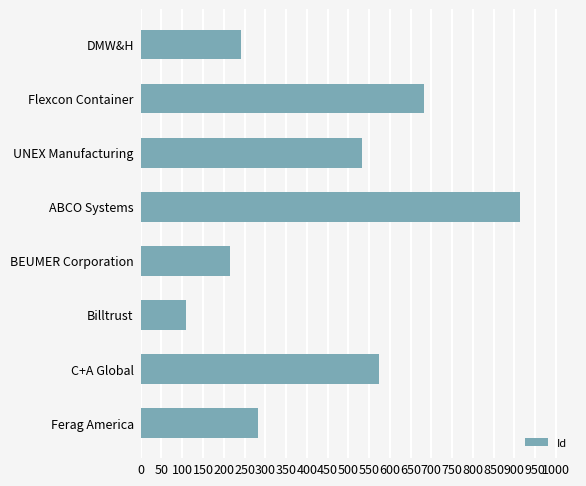

What is the change in value from ABCO Systems to Billtrust?

-803